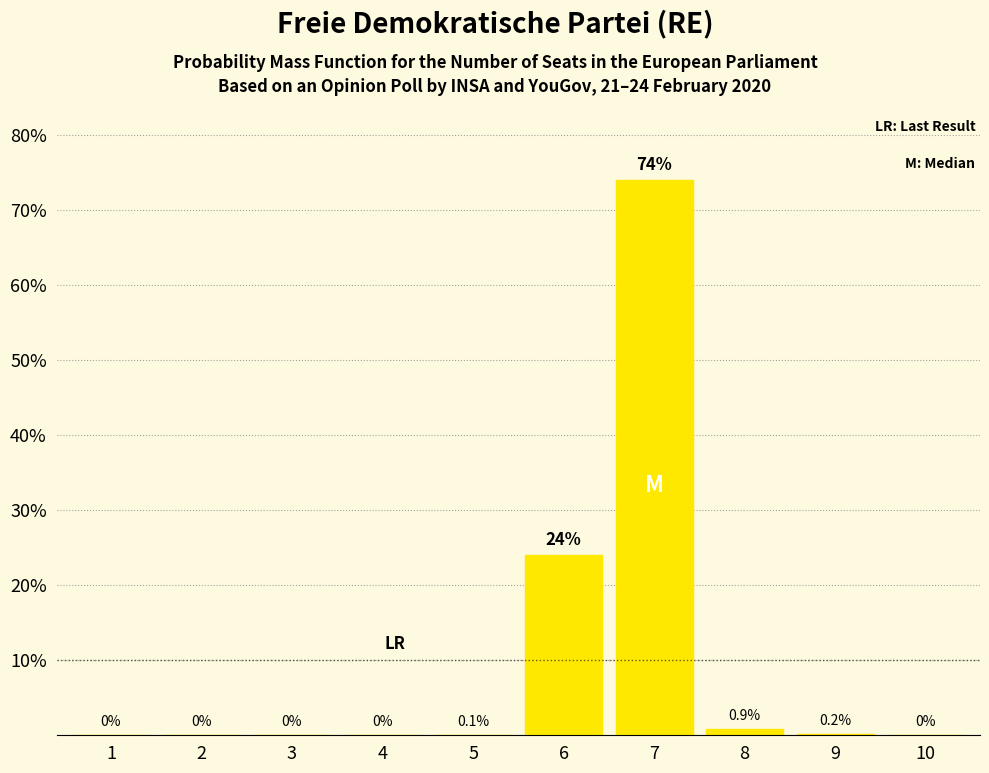

Reading left to right, list all the values displayed in this chart.

1=0.0	2=0.0	3=0.0	4=0.0	5=0.1	6=24.0	7=74.0	8=0.9	9=0.2	10=0.0